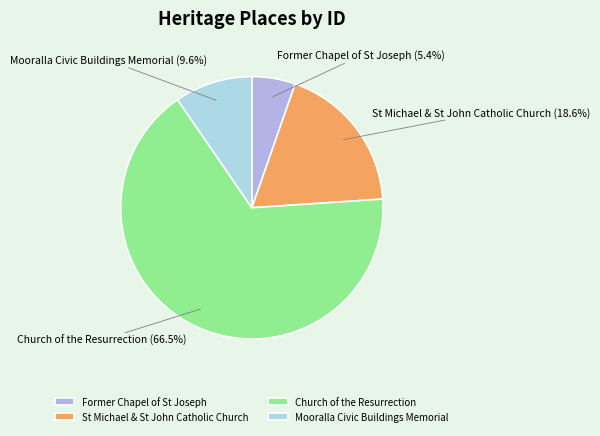

Which slice represents more than half of the pie?

Church of the Resurrection